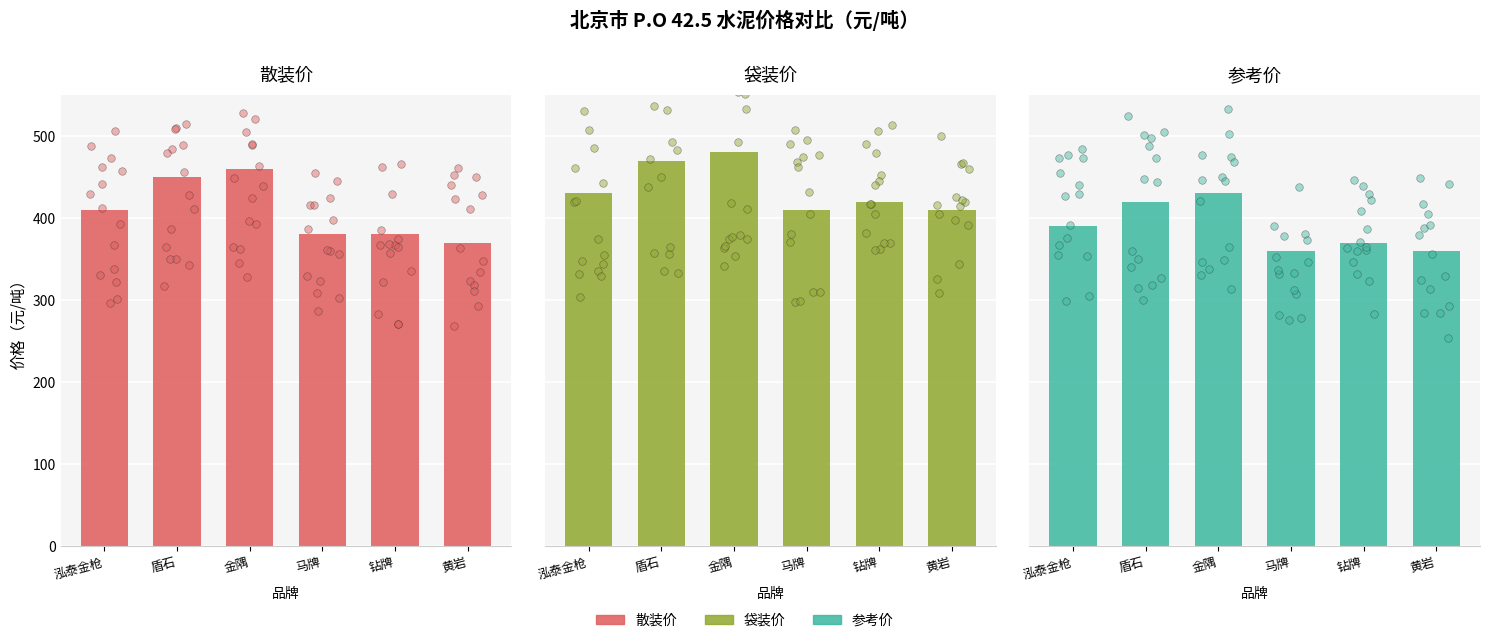

Which series has the largest total across all categories?

袋装价